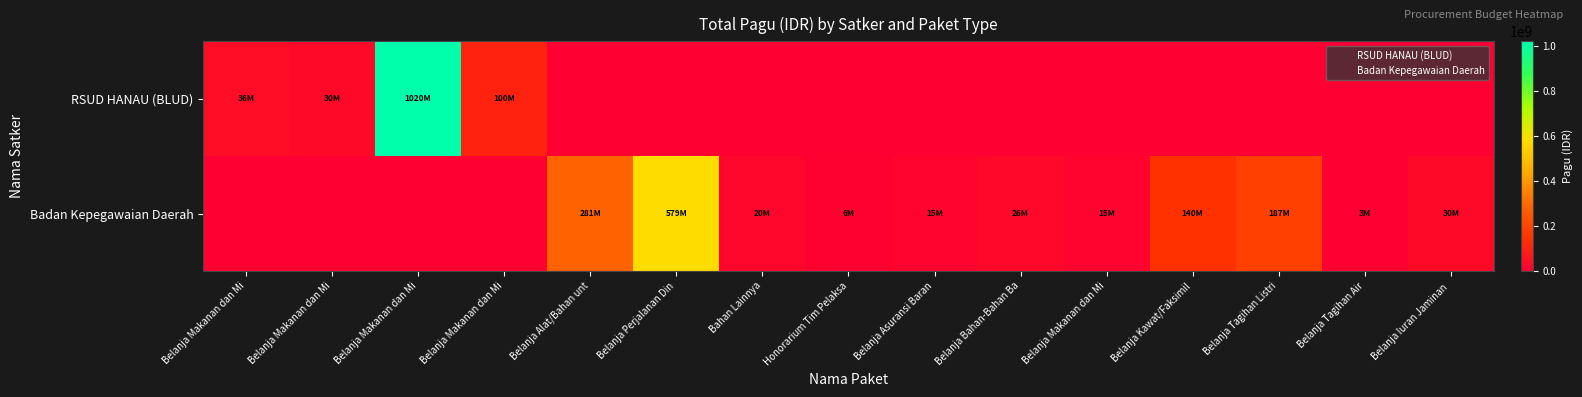

List the series in order of their peak value, highest first.

RSUD HANAU (BLUD), Badan Kepegawaian Daerah